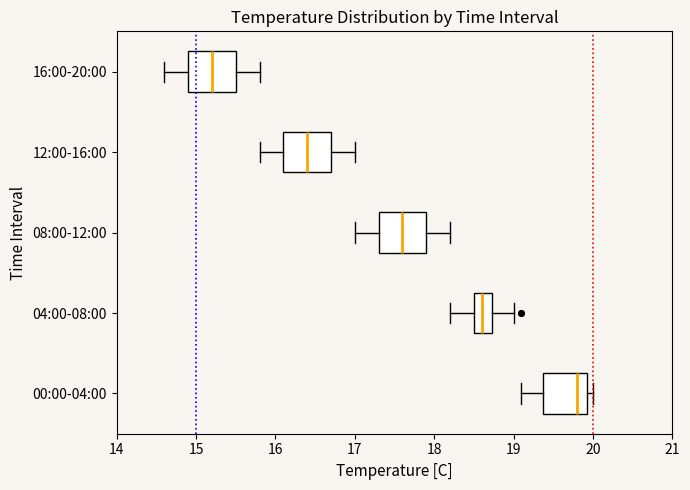

Which box has the furthest to the right median line?

00:00-04:00